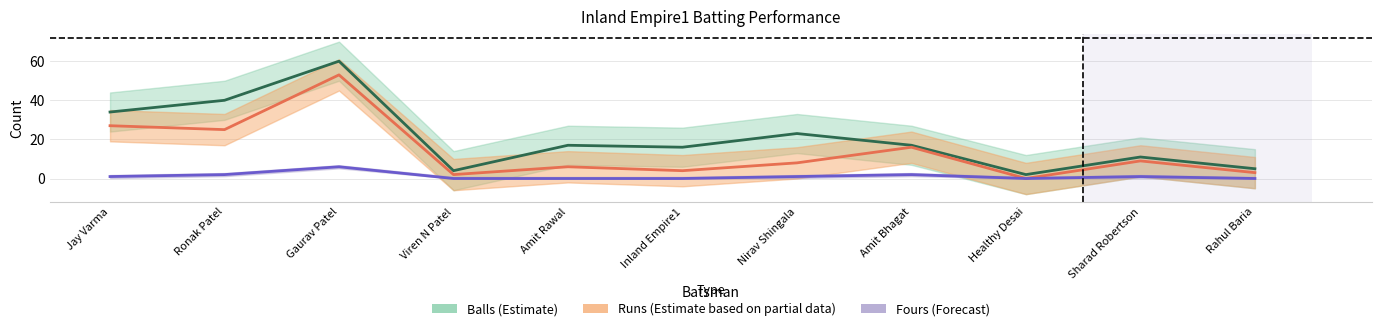

Where is Runs (Estimate based on partial data) nearest to the value 26?

Jay Varma